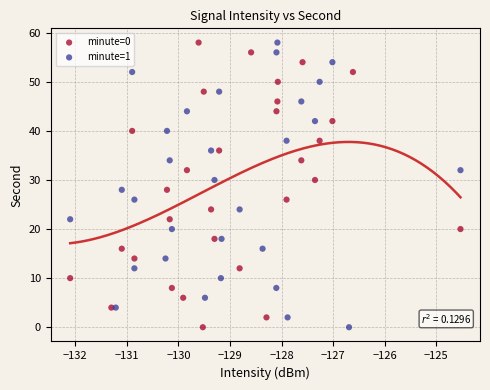

What are all the series names shown in the legend?

minute=0, minute=1